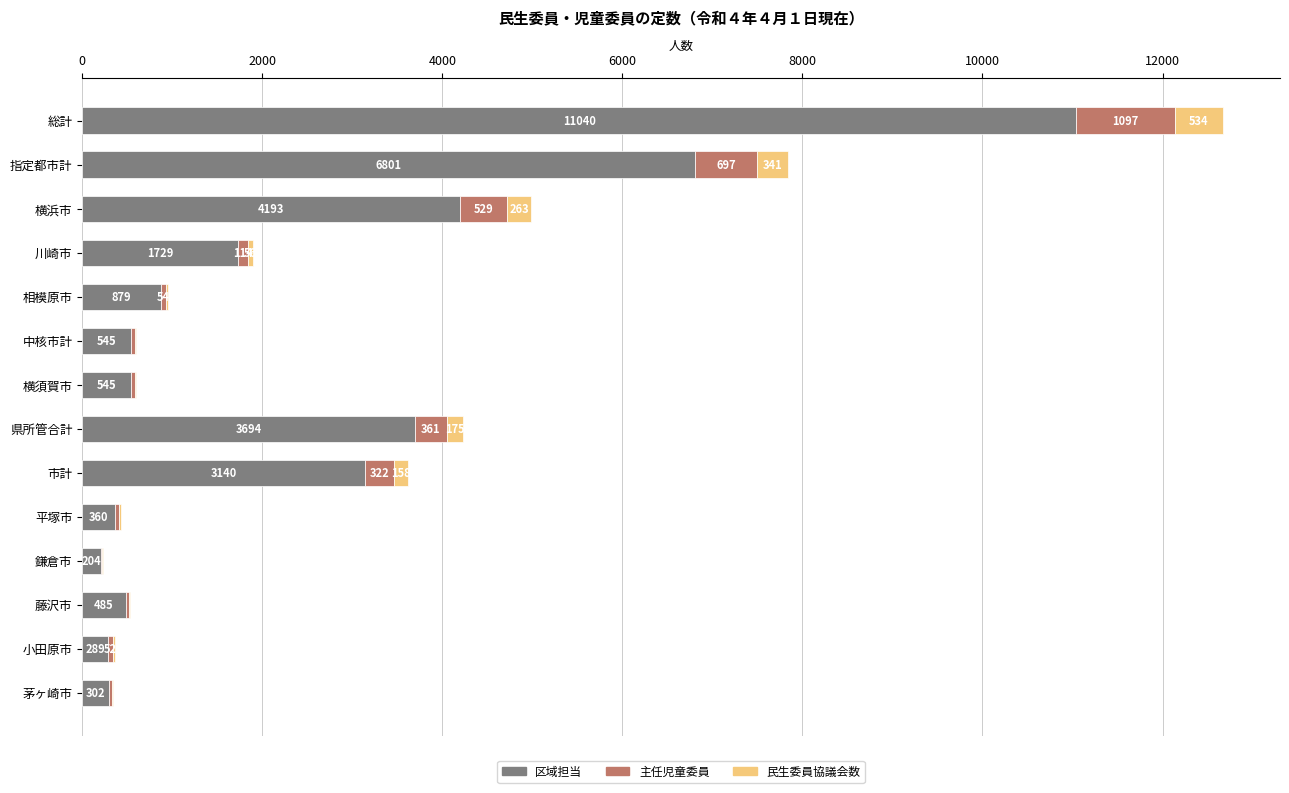

True or false: 区域担当 has a value of 3694 at 県所管合計.

True